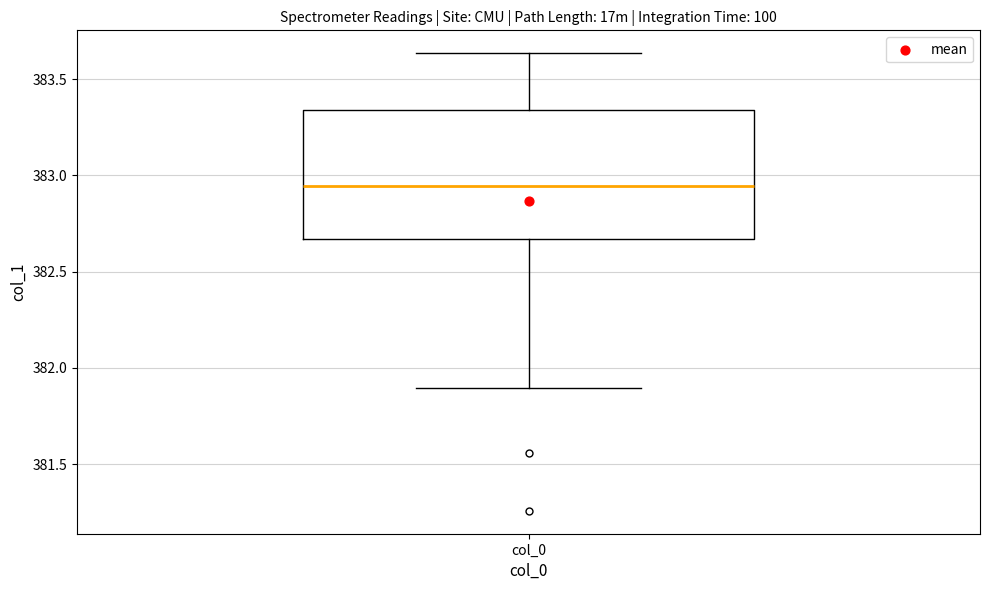

Transcribe this box plot: give where the median line is, the range the box spans, and where the two whiskers end, as read against the y-axis. The values are not printed on the chart, so give them approximately, as read against the axis.

median 382.95, box 382.65 to 383.35, whiskers 381.90 to 383.65